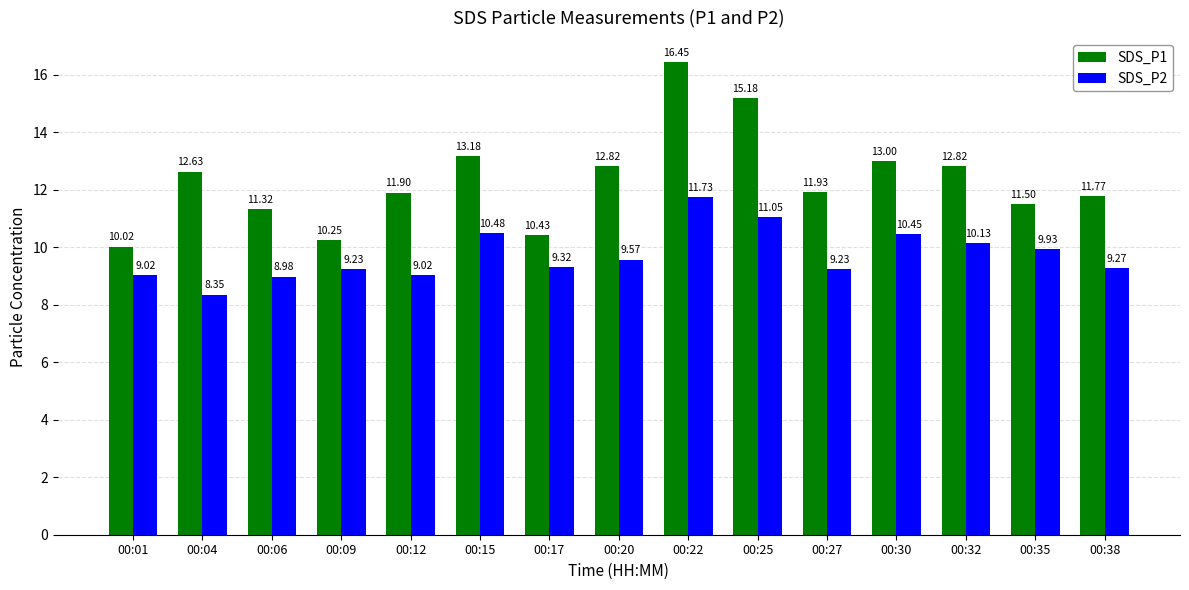

Which series has the largest total across all categories?

SDS_P1